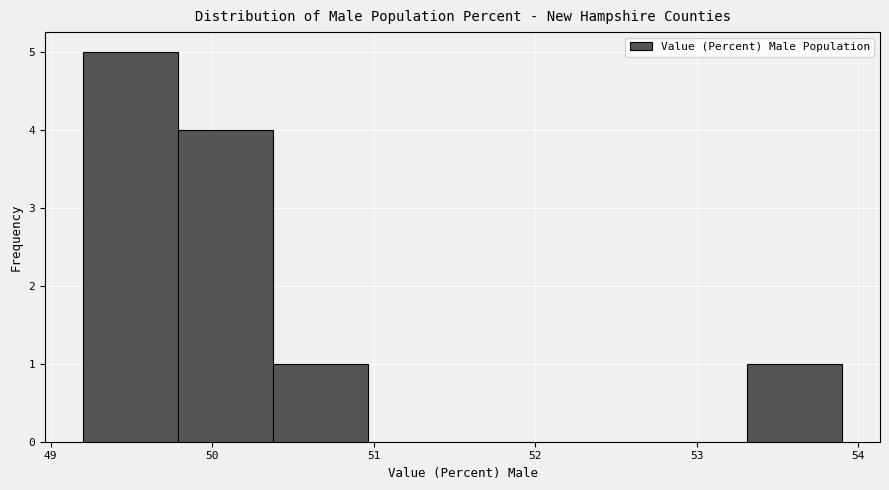

How tall is the bar that spans 49.8 to 50.4 on the x-axis? Neither the bar edges nor the heights are printed on the chart, so give them approximately, as read against the axes.

4